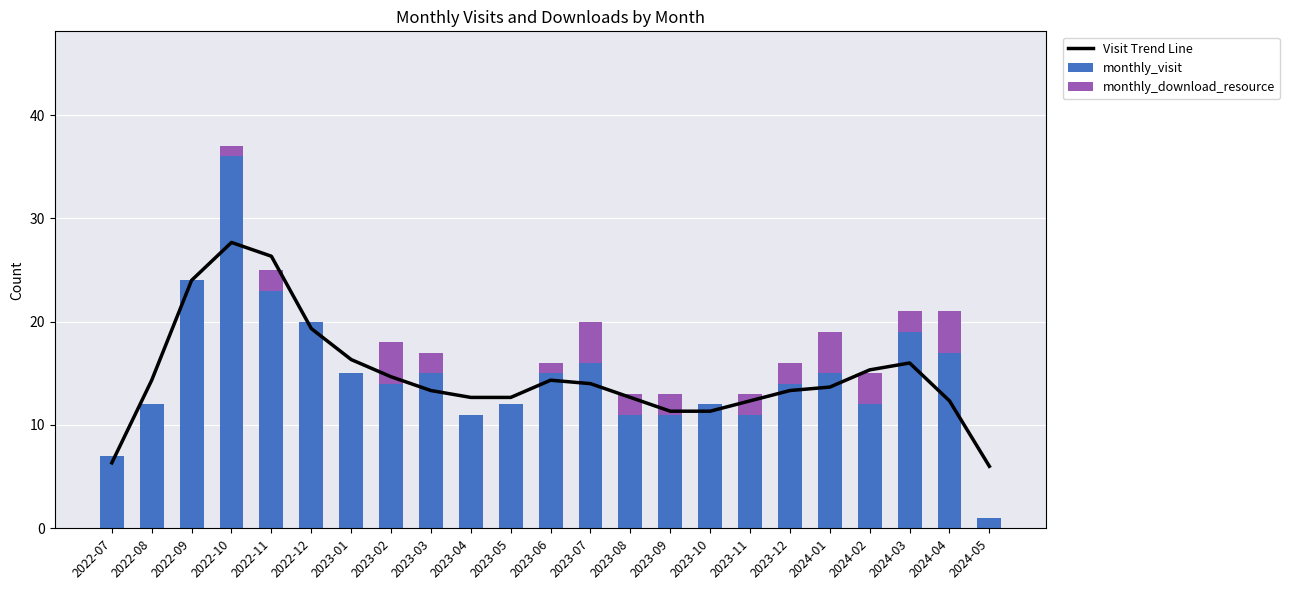

Which series has the widest spread of values?

monthly_visit